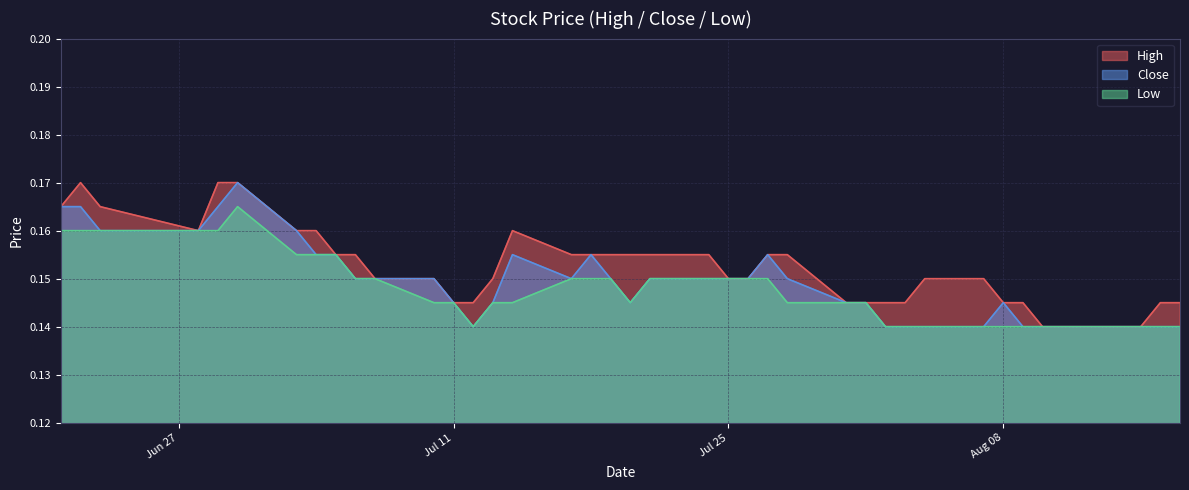

What is the value of the Low point at the 39th from the left?

0.1